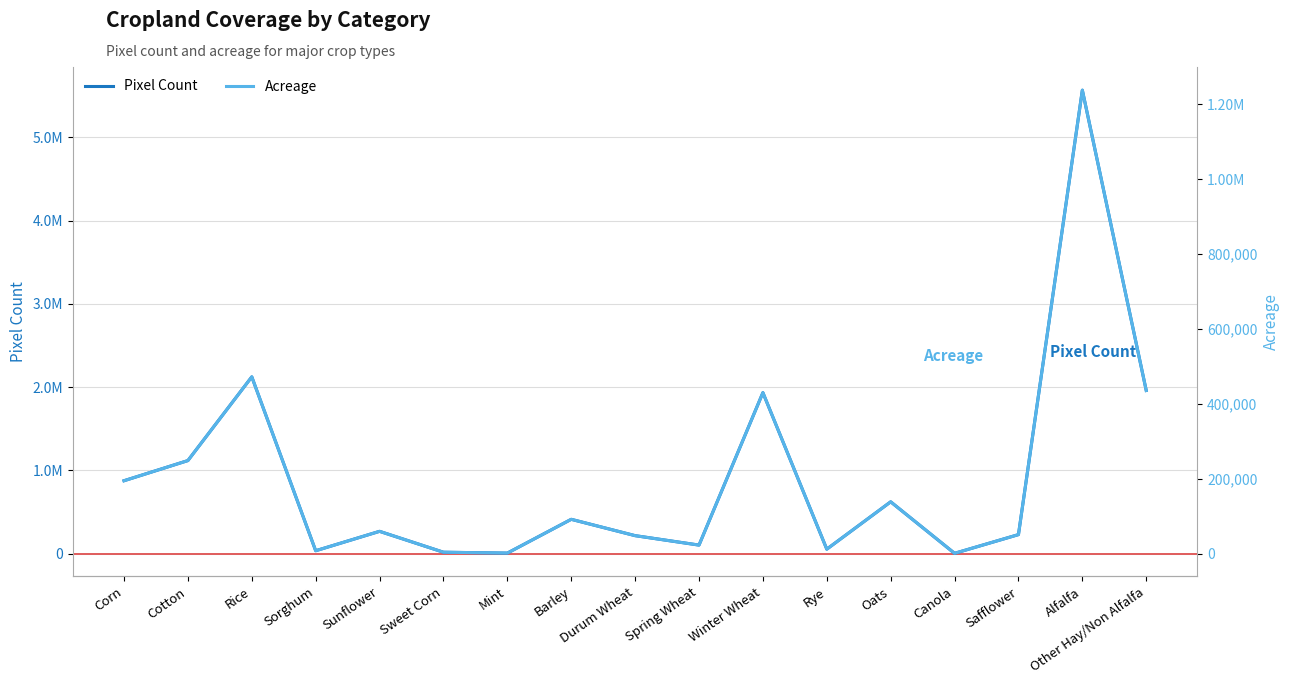

True or false: Acreage and Pixel Count cross at least once.

False